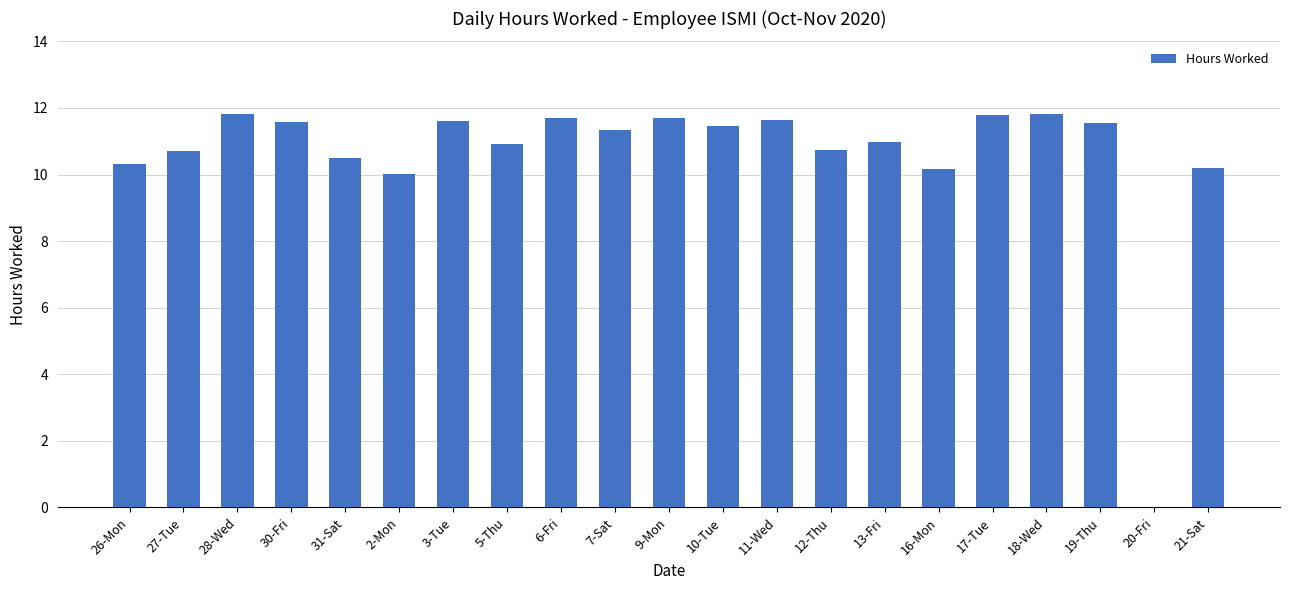

Between 3-Tue and 12-Thu, which is larger?

3-Tue